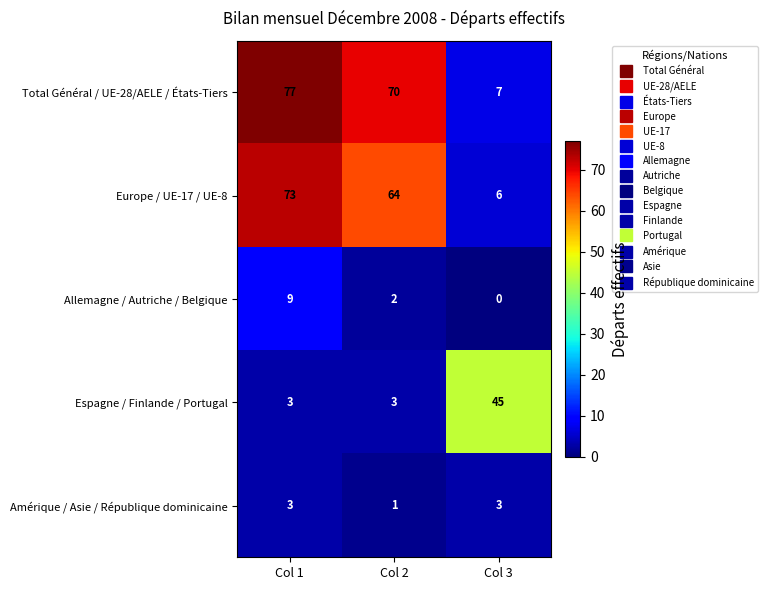

What is the difference between the maximum and minimum values in the Allemagne / Autriche / Belgique series?

9